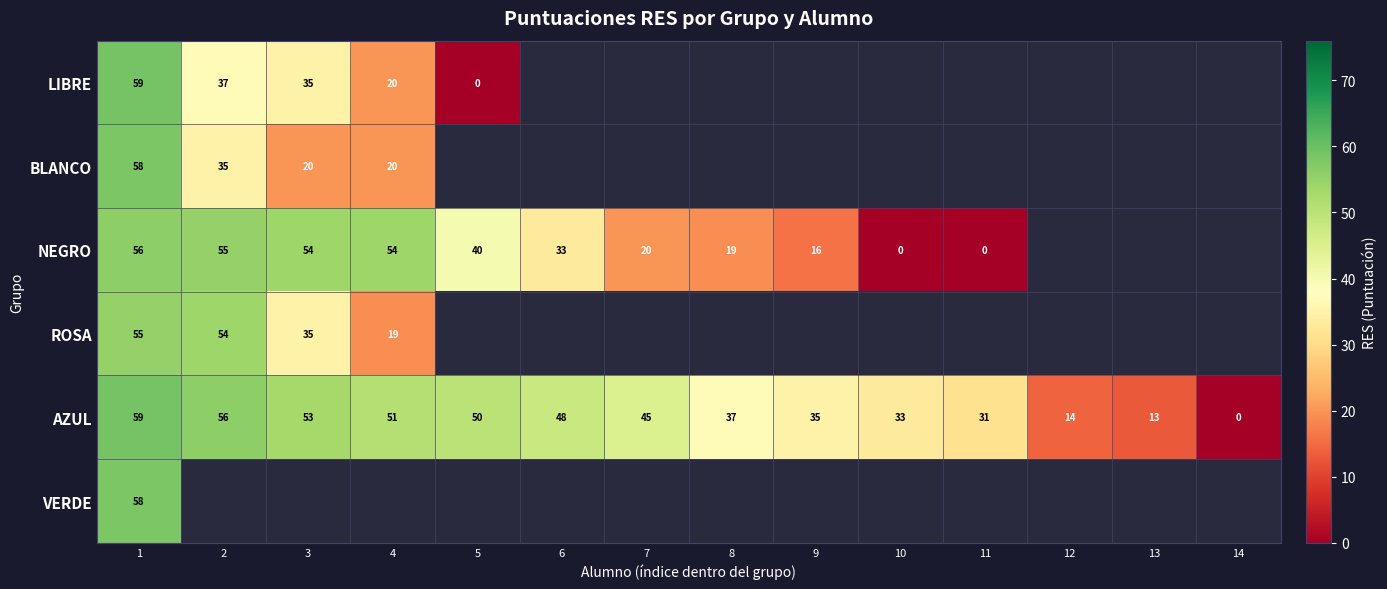

Rank the categories by AZUL value from highest to lowest.

1, 2, 3, 4, 5, 6, 7, 8, 9, 10, 11, 12, 13, 14